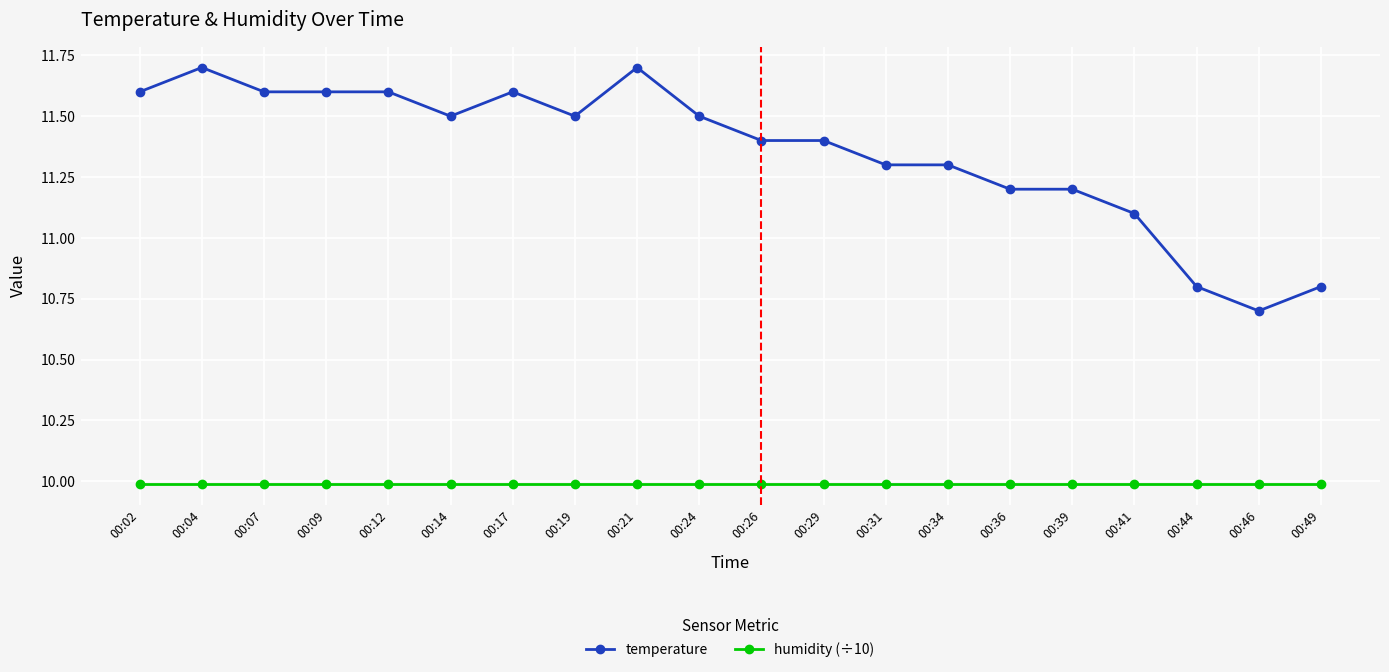

List the series in order of their overall mean, lowest first.

humidity (÷10), temperature